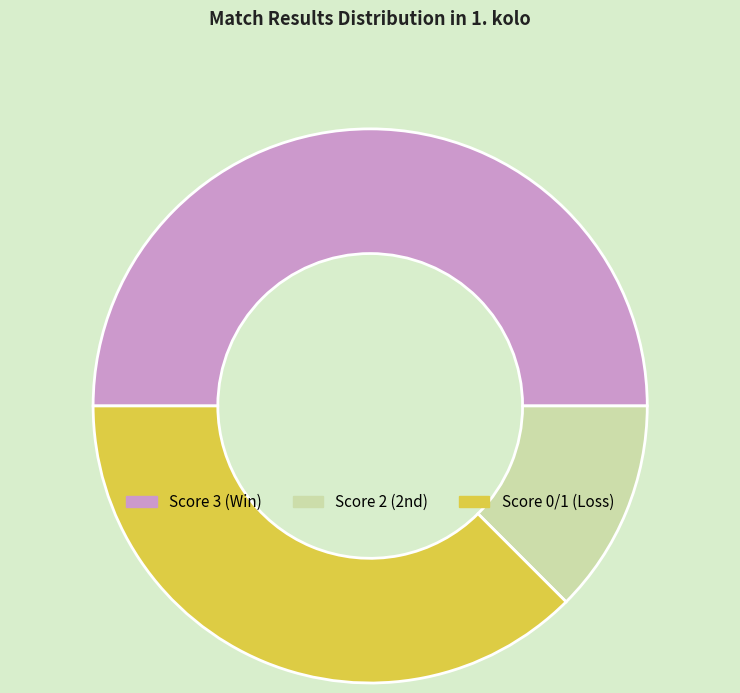

Is the sum of Score 3 (Win) and Score 0/1 (Loss) greater than half?

Yes